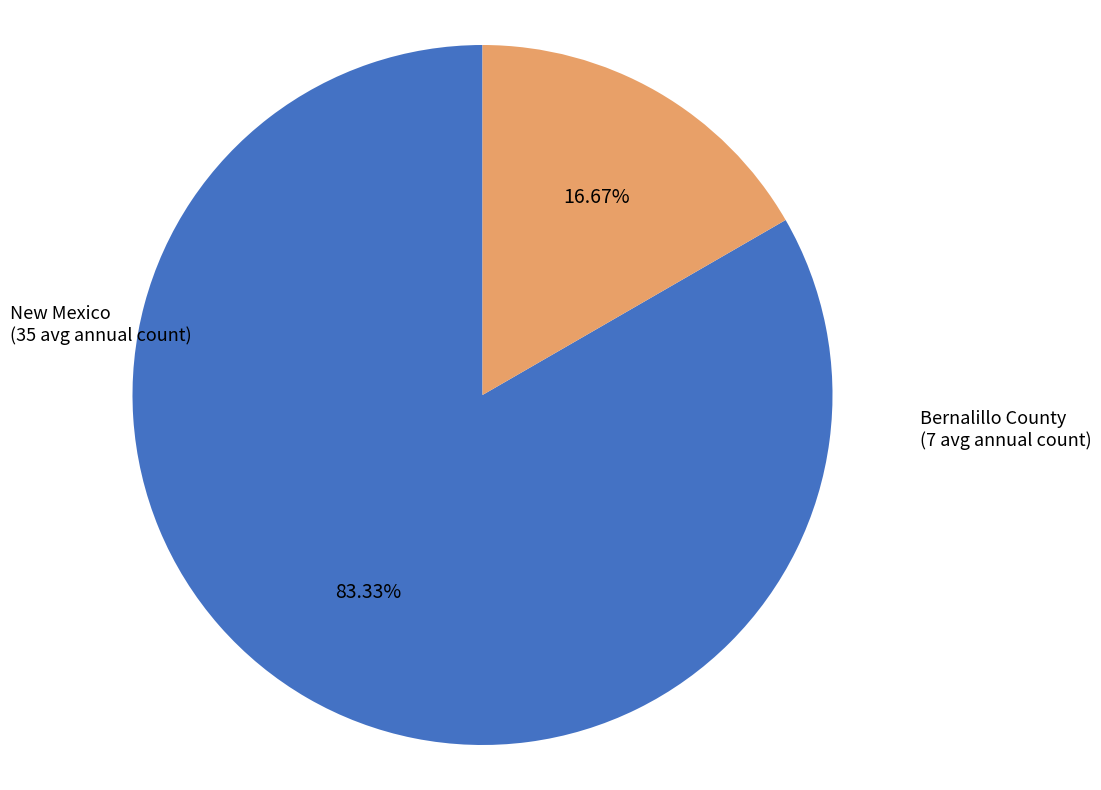

To the nearest percent, what percentage of the pie is New Mexico?

83%